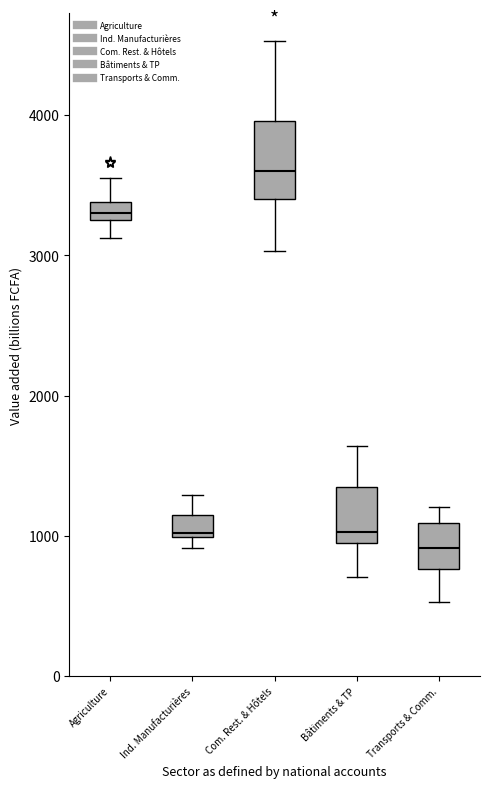

Which box has the lowest median line?

Transports & Comm.